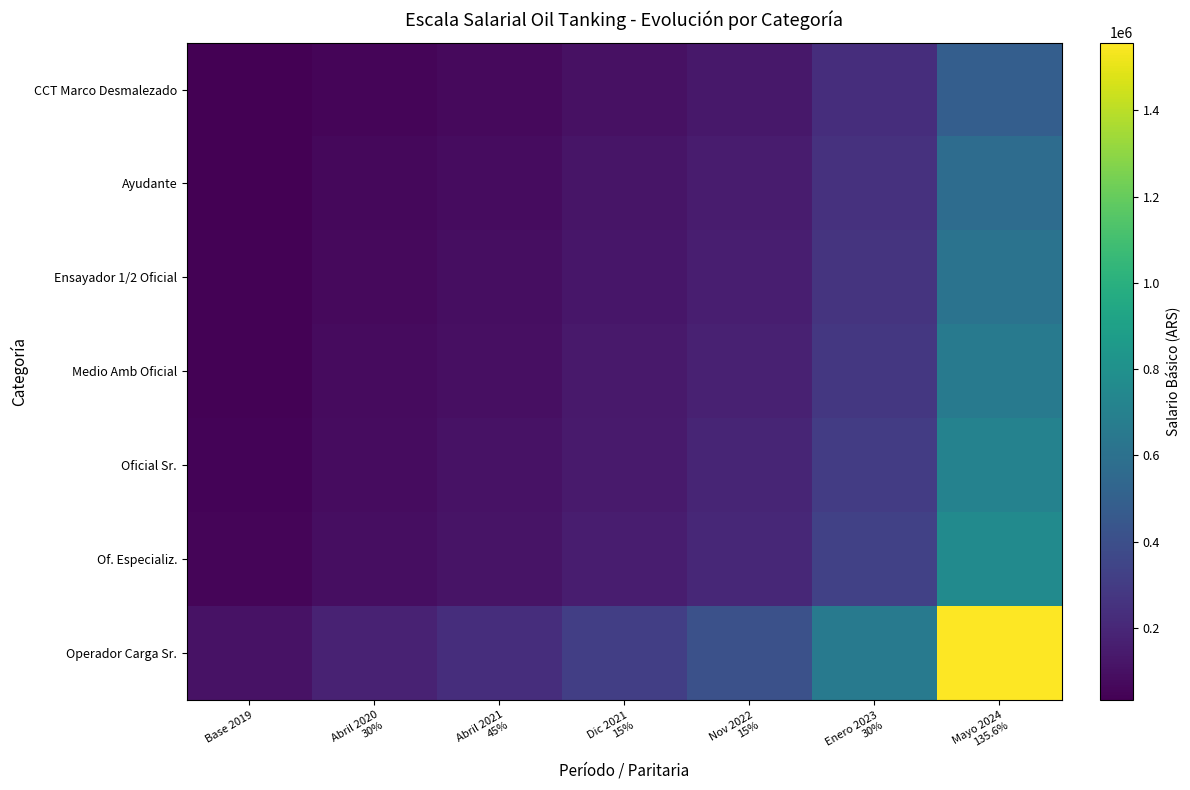

Between Abril 2021
45% and Mayo 2024
135.6%, which is larger?

Mayo 2024
135.6%